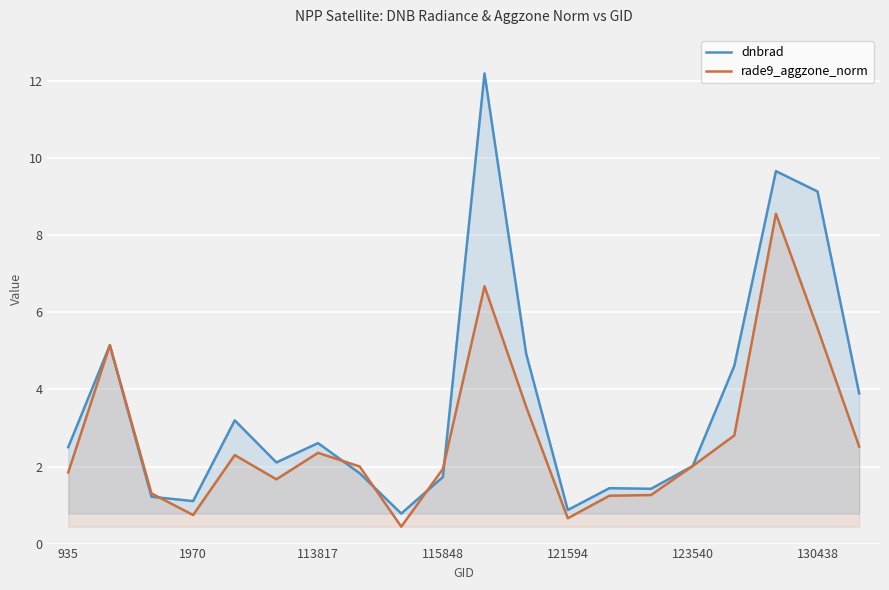

Reading left to right, extract all data points from this chart.

dnbrad: 2.5	5.1	1.2	1.1	3.2	2.1	2.6	1.8	0.8	1.7	12.2	4.9	0.9	1.4	1.4	2.0	4.6	9.7	9.1	3.9
rade9_aggzone_norm: 1.8	5.1	1.3	0.7	2.3	1.7	2.4	2.0	0.4	1.9	6.7	3.6	0.7	1.2	1.3	2.0	2.8	8.6	5.6	2.5